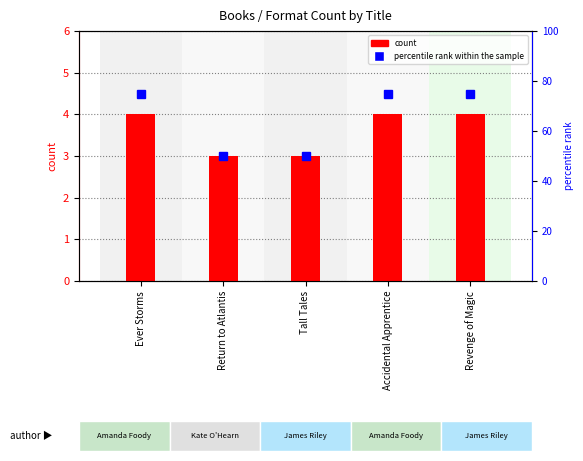

Rank the series at Return to Atlantis from highest to lowest value.

percentile rank within the sample, count